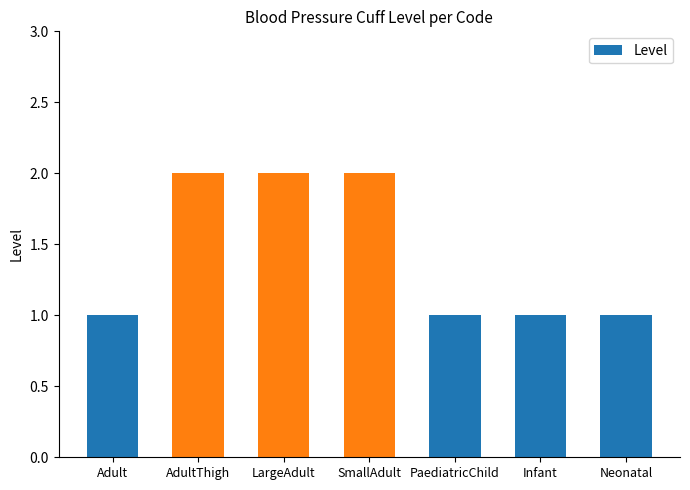

The chart shows a value of 0 at Neonatal. True or false?

False